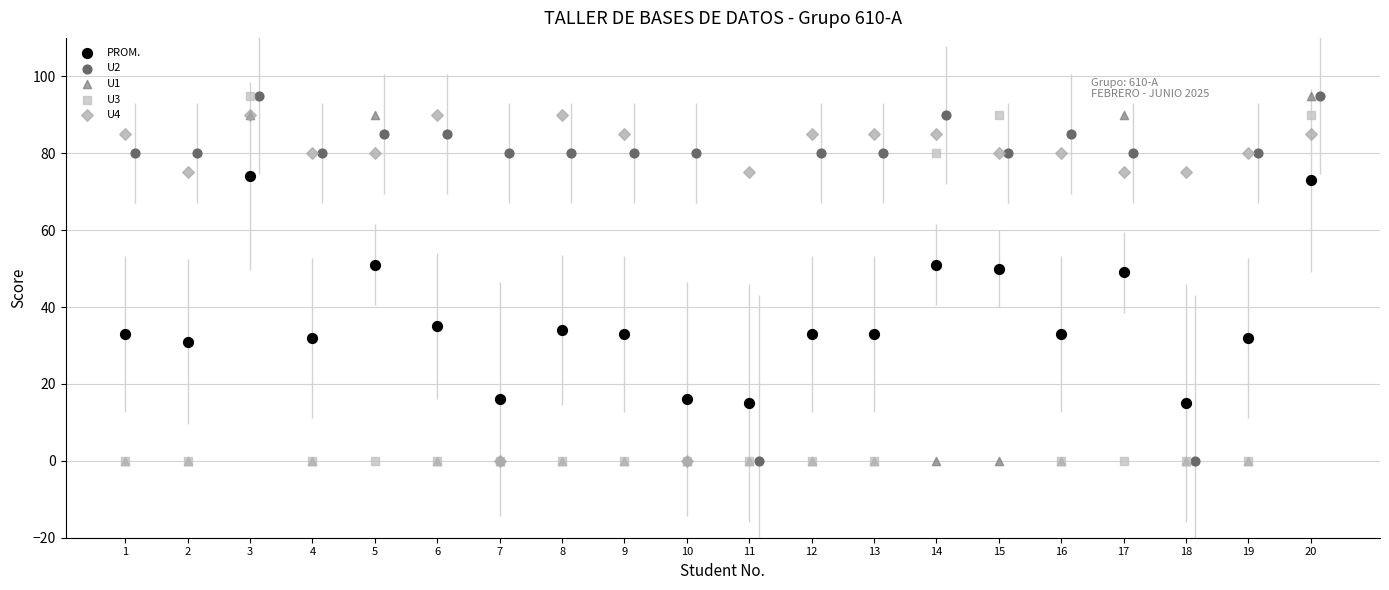

What are all the series names shown in the legend?

PROM., U2, U1, U3, U4